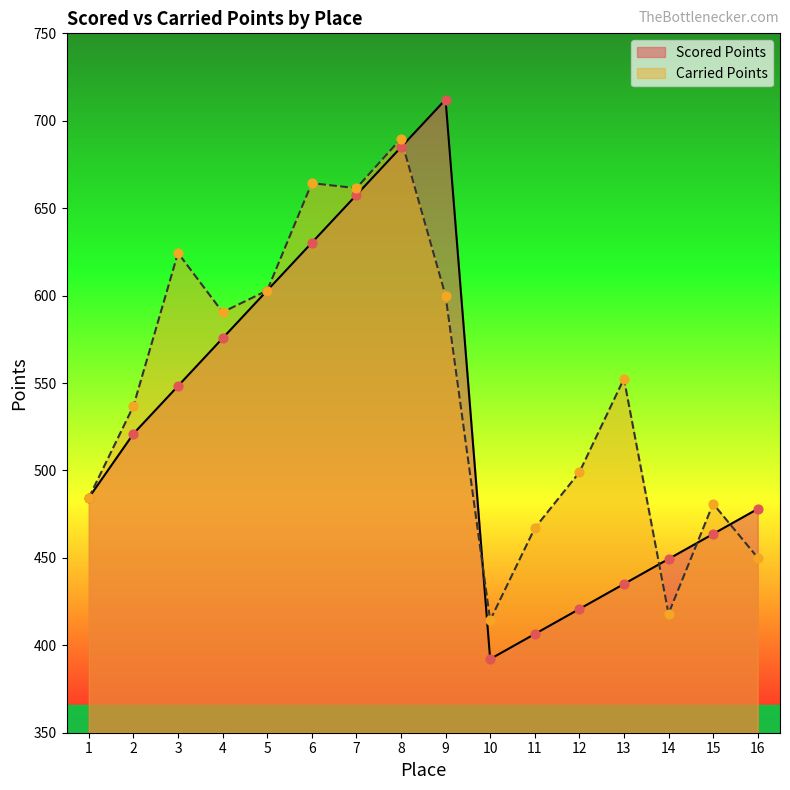

At how many categories does at least one series exceed 685?

2